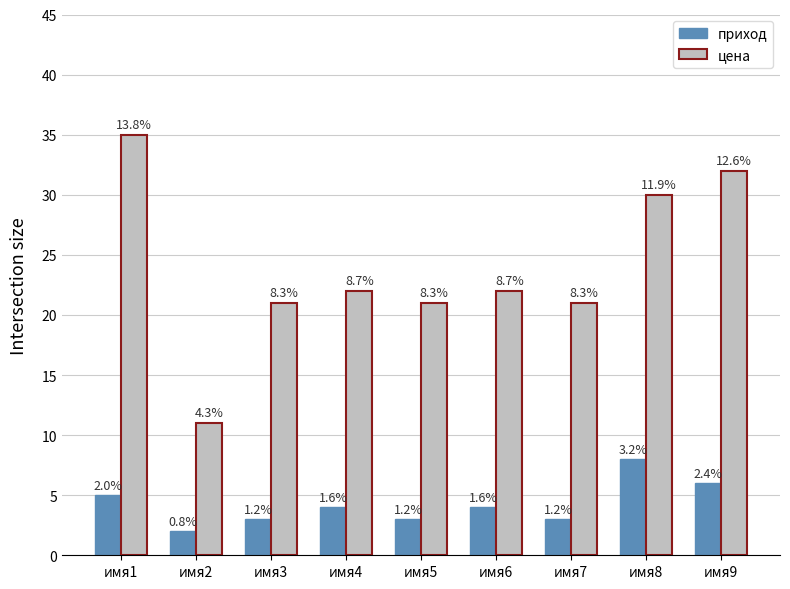

What are all the series names shown in the legend?

приход, цена